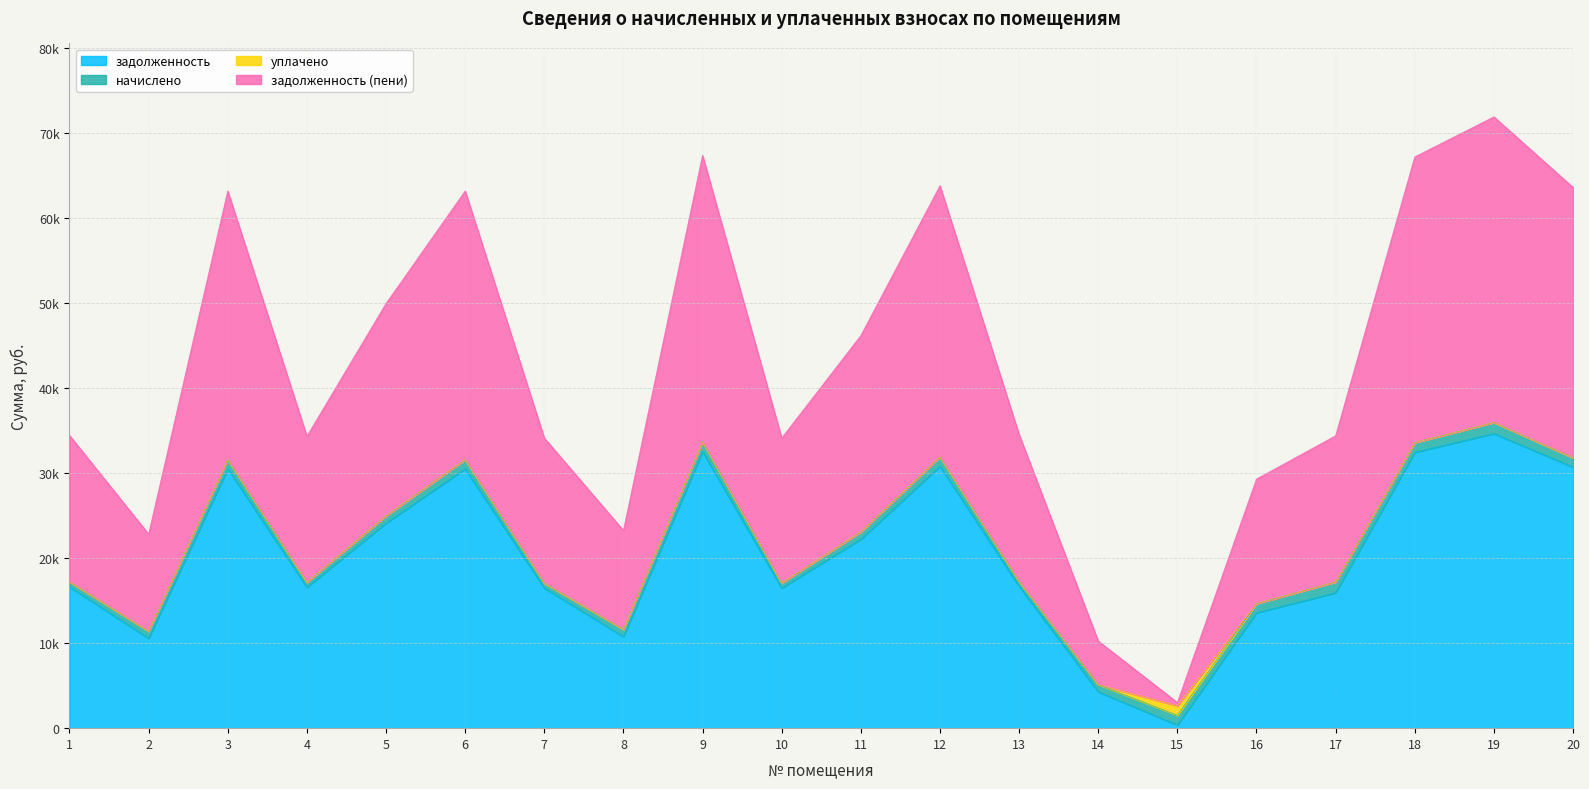

What is the total value across all series at 9?

66222.1